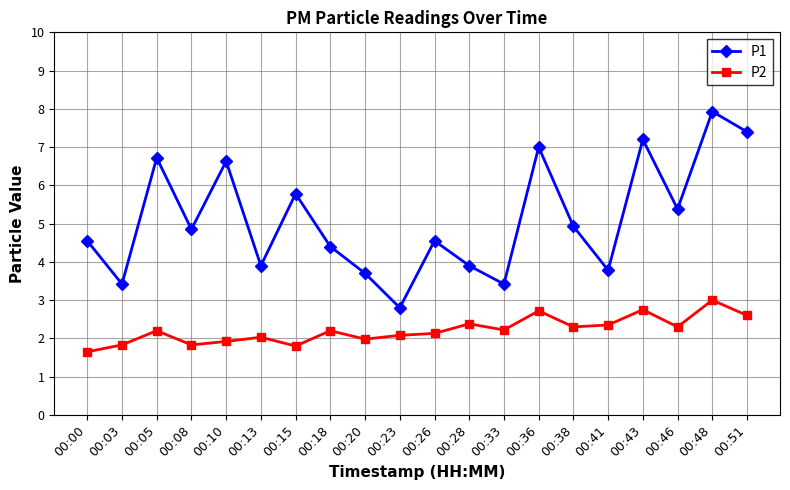

What is the maximum value for P2?

3.0